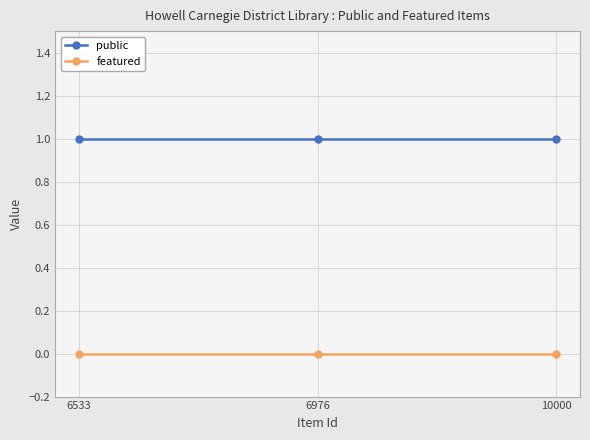

Rank the series at 10000 from highest to lowest value.

public, featured